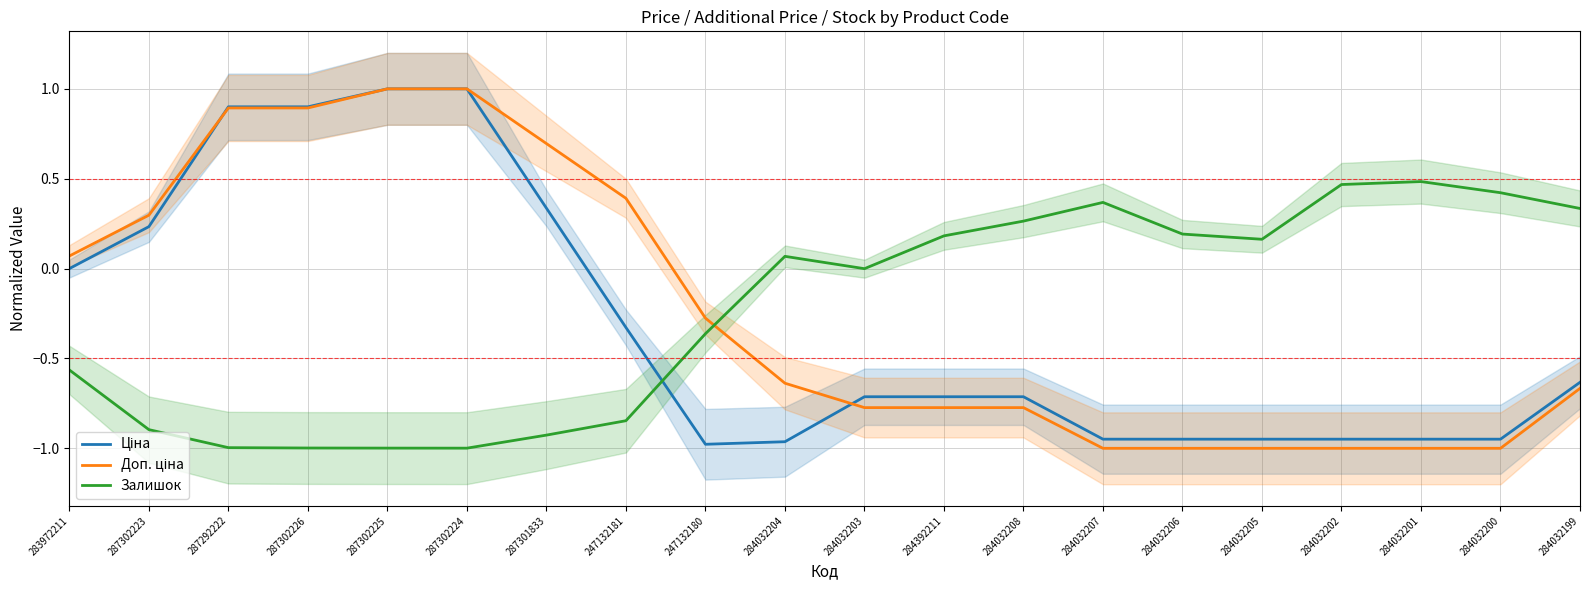

True or false: Доп. ціна has a value of -1.0 at 284032206.

True